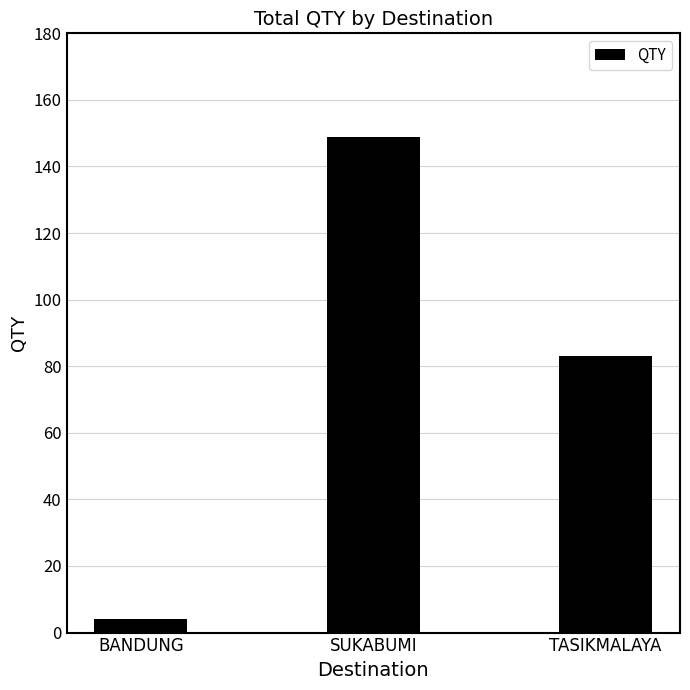

Rank the categories by value from highest to lowest.

SUKABUMI, TASIKMALAYA, BANDUNG